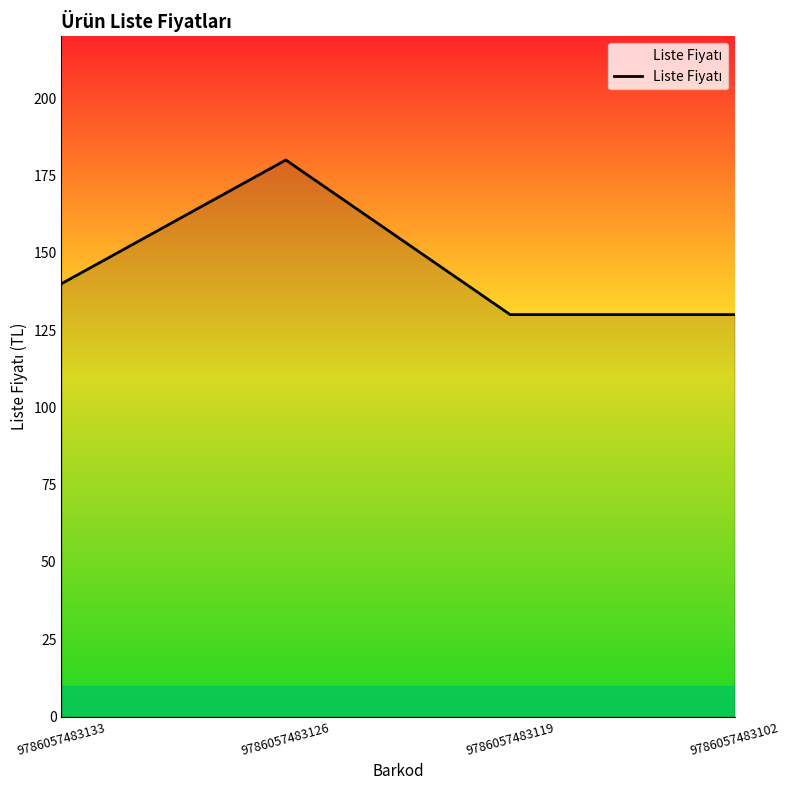

Between 9786057483102 and 9786057483133, which is larger?

9786057483133